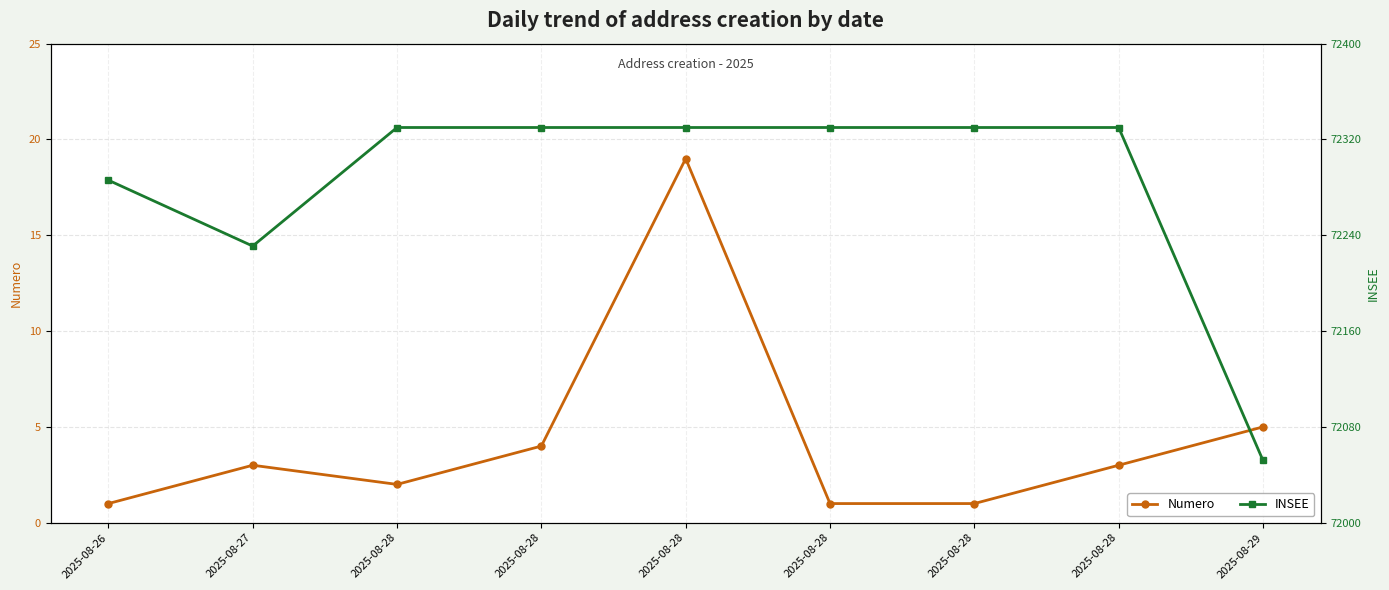

How many values in the INSEE series are below 72330?

3